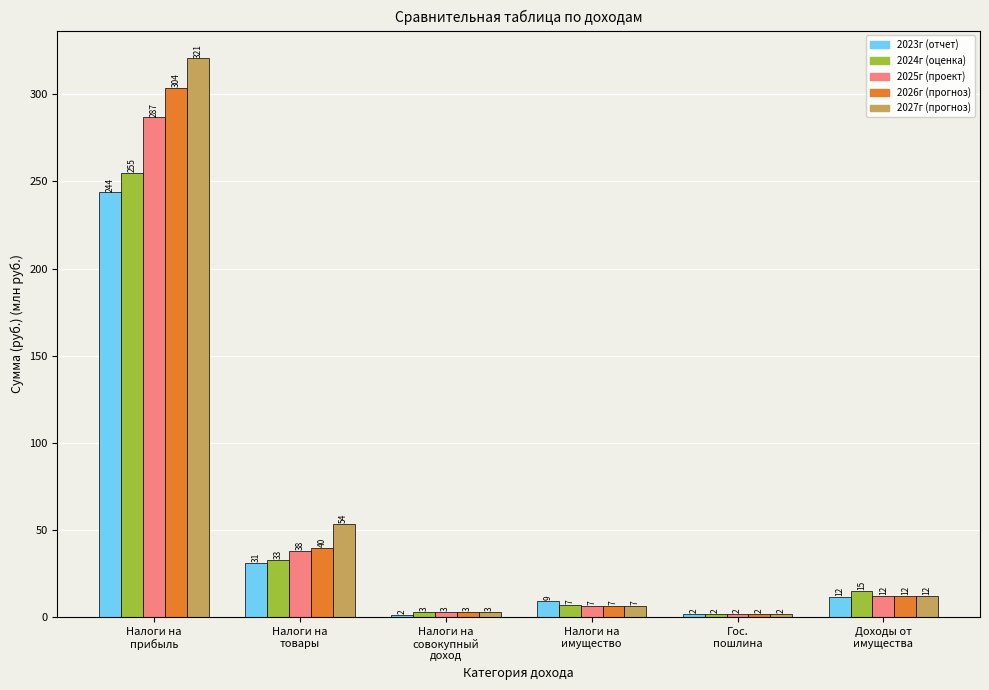

What is the value of the 2024г (оценка) bar at the 1st from the left?

254.6